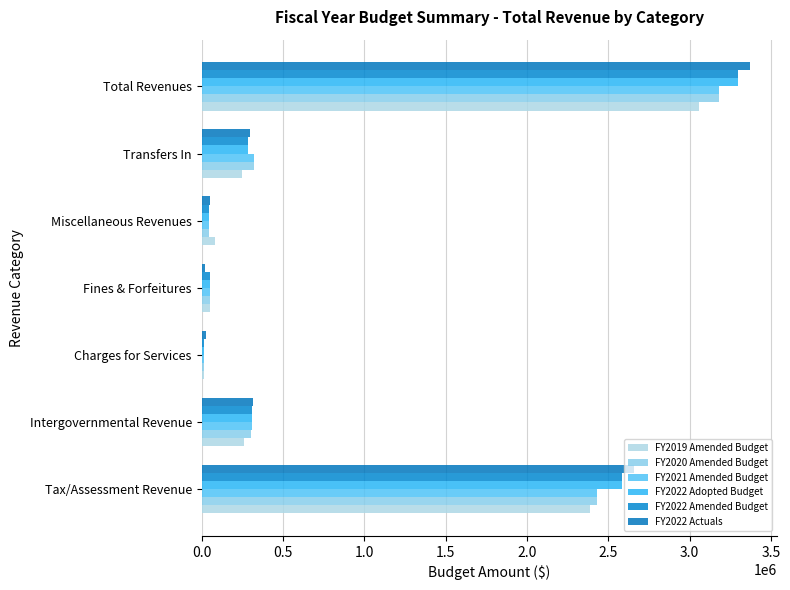

How many values in the FY2022 Actuals series exceed 300772?

4